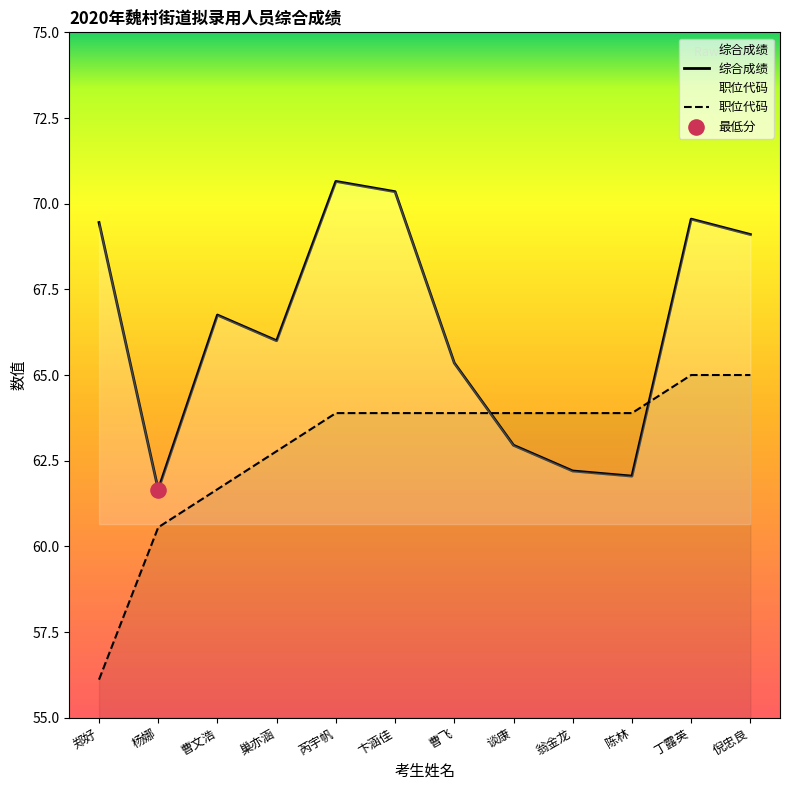

What is the total value across all series at 郑好?

125.6